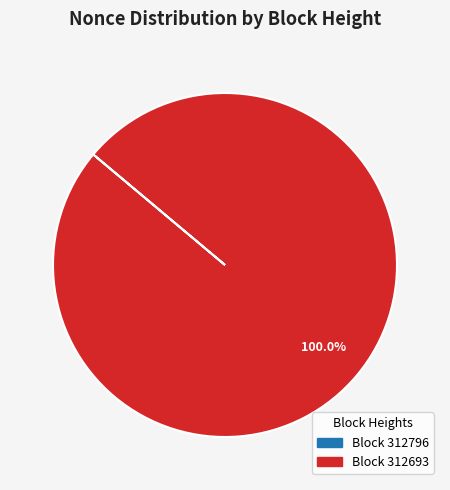

Is there any slice that represents more than half of the pie?

Yes